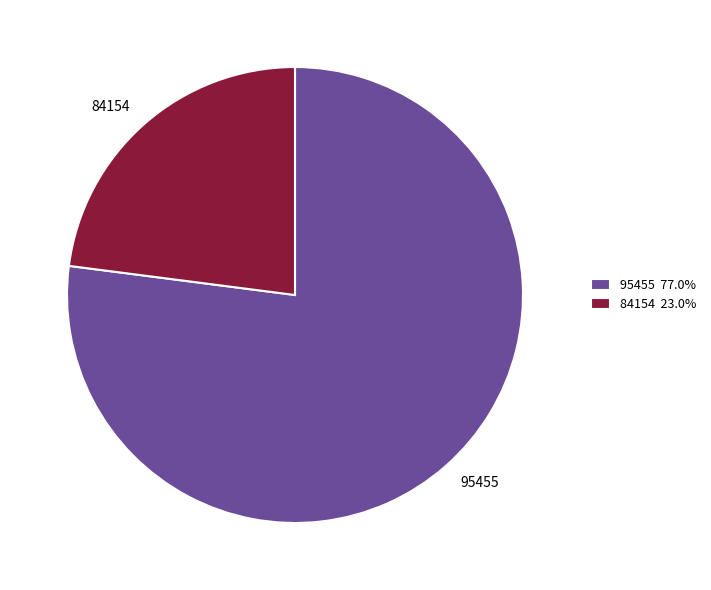

How many segments does this pie chart have?

2